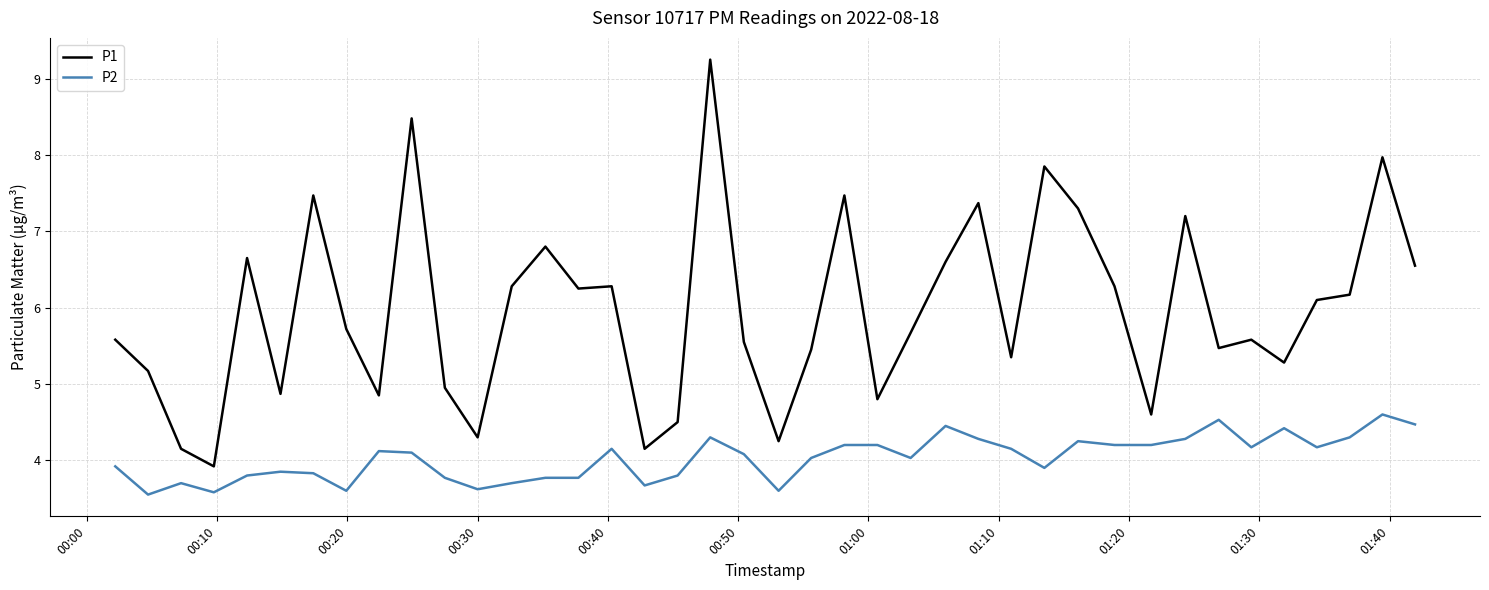

True or false: P2 and P1 cross at least once.

False